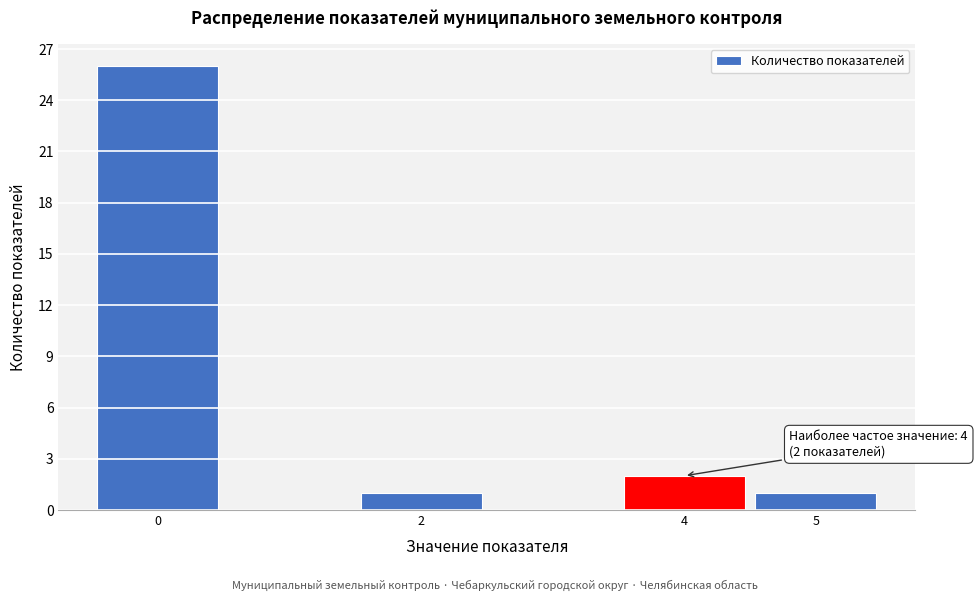

Over which range of the x-axis is the bar tallest?

-0.5 to 0.5